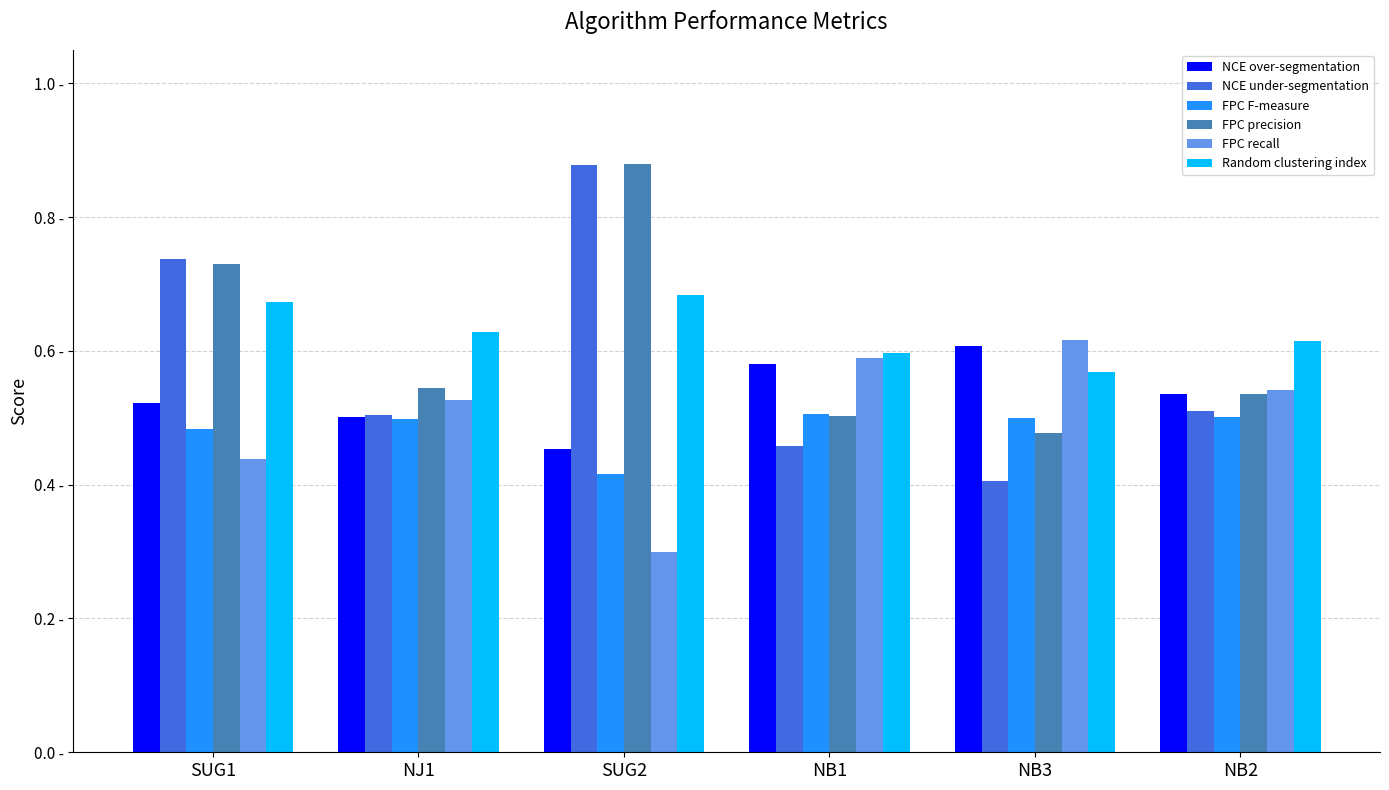

What are all the series names shown in the legend?

NCE over-segmentation, NCE under-segmentation, FPC F-measure, FPC precision, FPC recall, Random clustering index